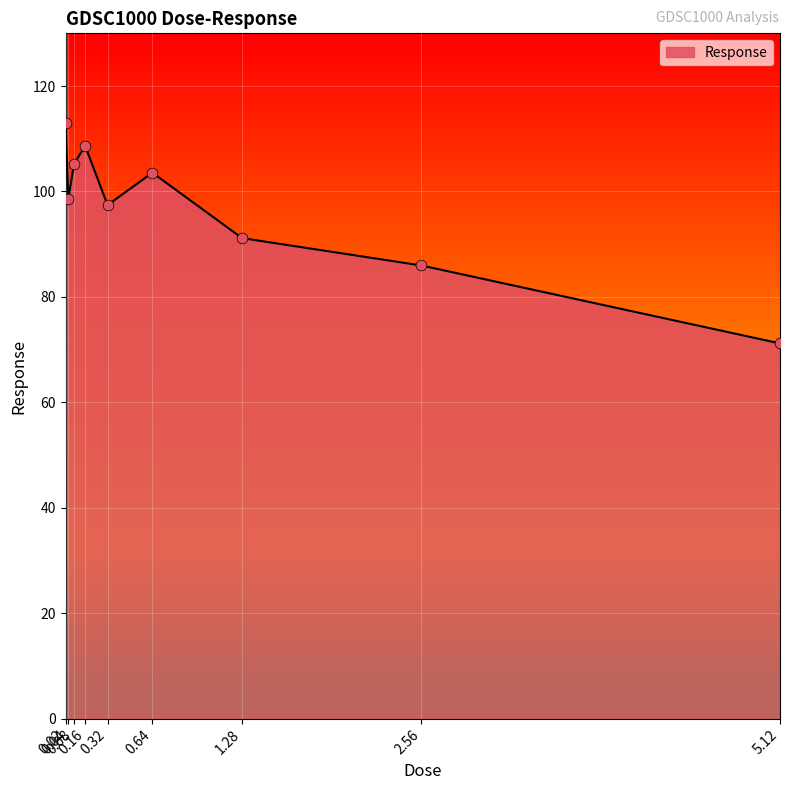

Between 0.04 and 0.64, which is larger?

0.64